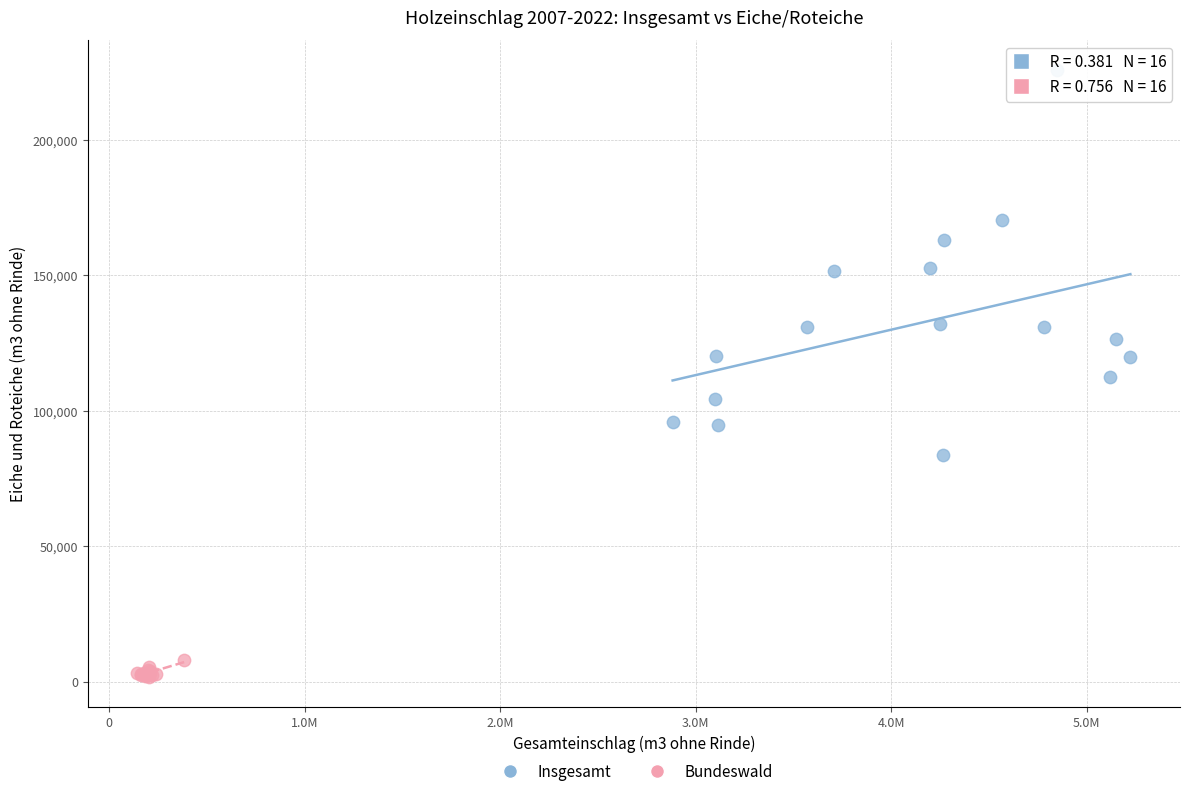

Which series reaches the minimum Y coordinate?

Bundeswald